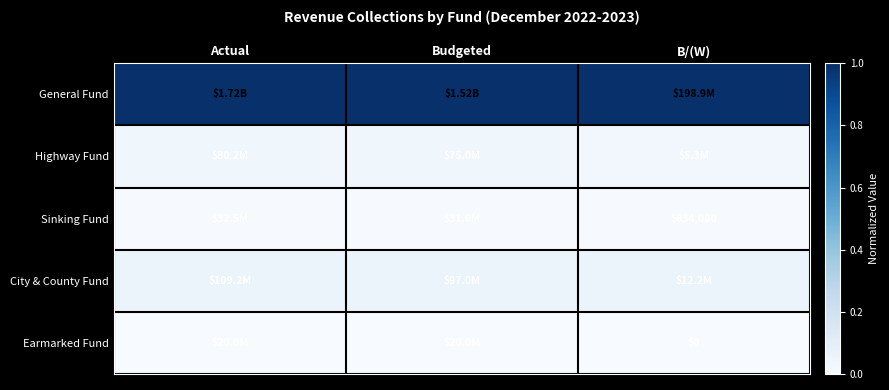

True or false: General Fund has a value of 1.0 at B/(W).

True